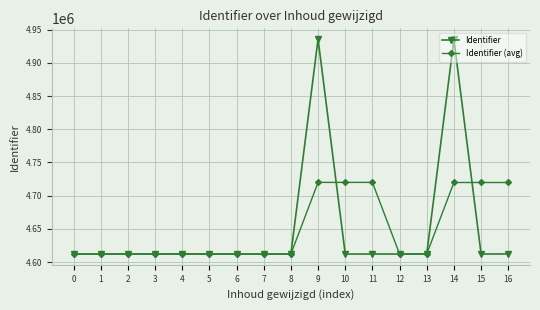

What is the value of the Identifier (avg) point at the 8th from the left?

4611997.3